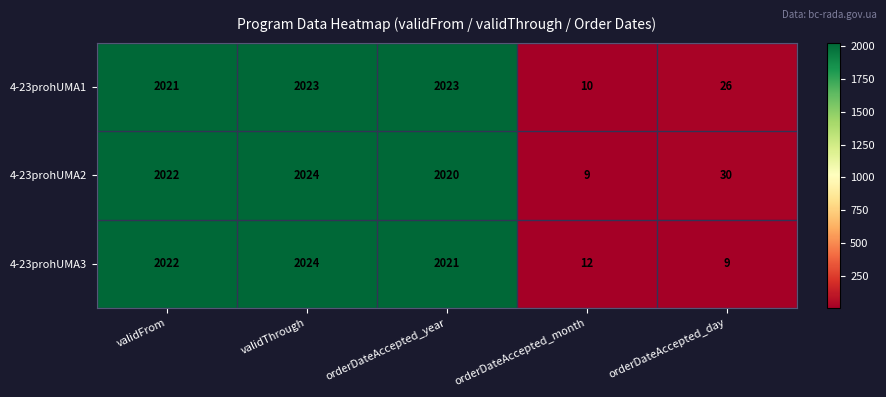

What is the maximum value shown in the chart?

2024